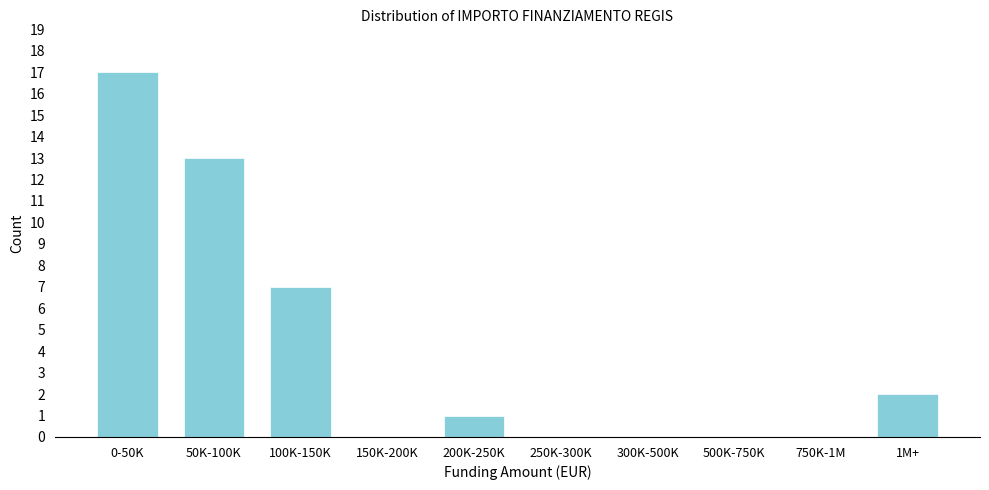

Reading left to right, transcribe all the data shown in this chart.

0-50K=17	50K-100K=13	100K-150K=7	150K-200K=0	200K-250K=1	250K-300K=0	300K-500K=0	500K-750K=0	750K-1M=0	1M+=2